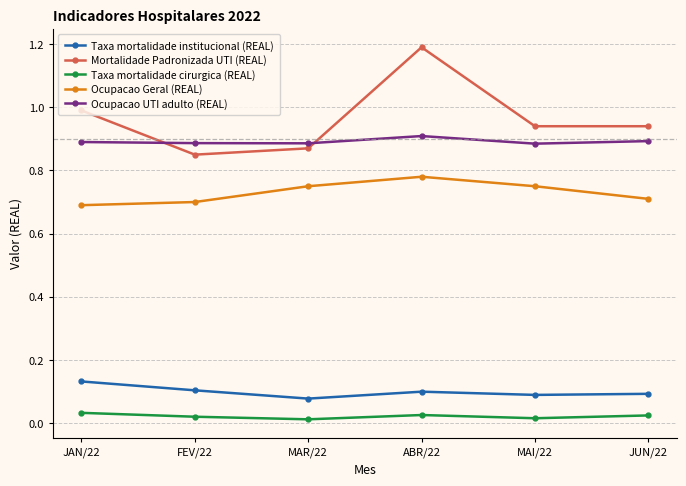

Which series has the widest spread of values?

Mortalidade Padronizada UTI (REAL)